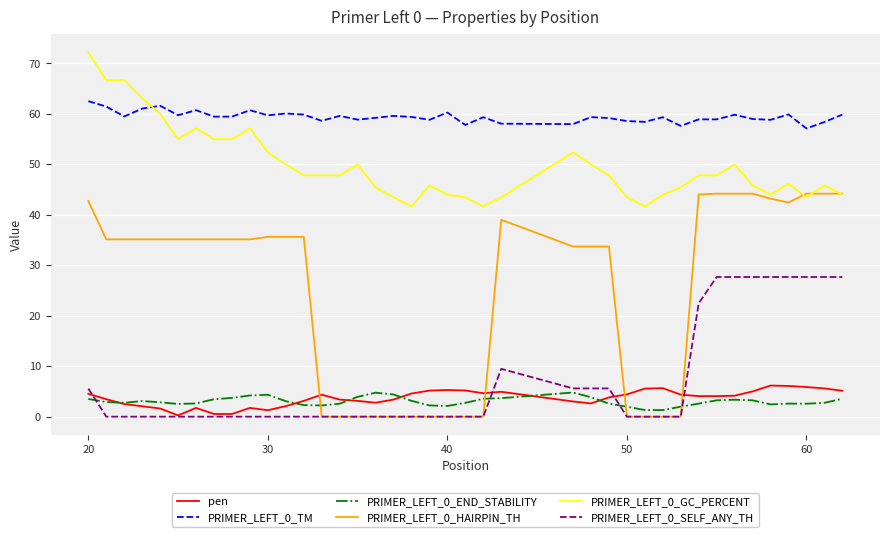

What is the highest value of the PRIMER_LEFT_0_END_STABILITY series?

4.8